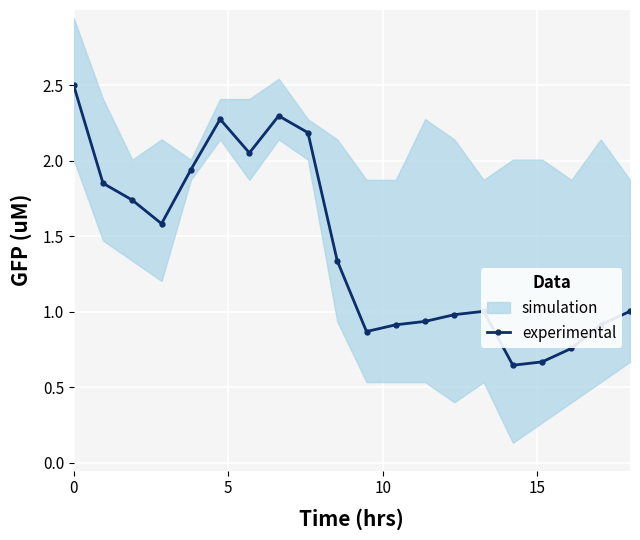

At which category does the data reach its first local peak?

5